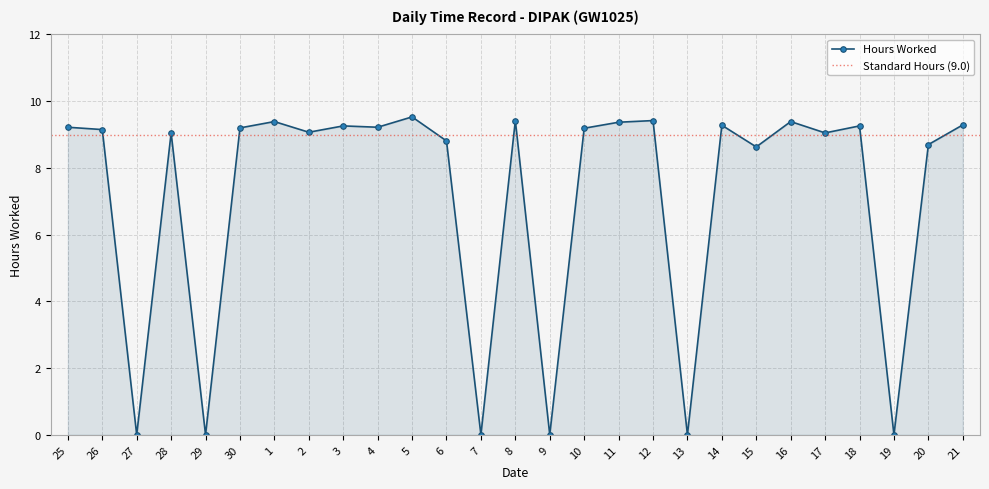

Rank the categories by value from lowest to highest.

27, 29, 7, 9, 13, 19, 15, 20, 6, 28, 17, 2, 26, 10, 30, 25, 4, 3, 18, 14, 21, 11, 1, 16, 8, 12, 5